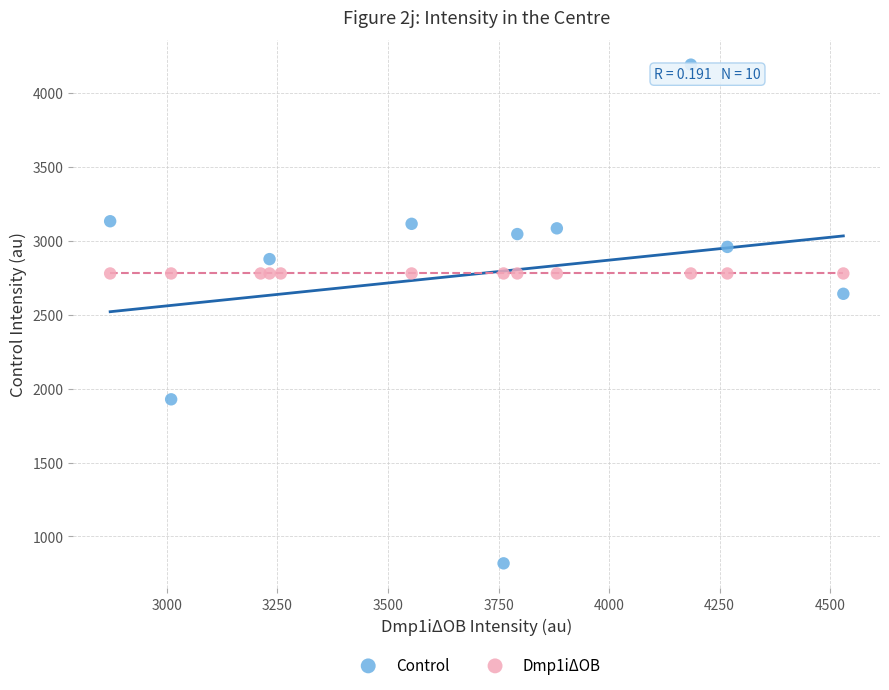

Which series reaches the minimum Y coordinate?

Control